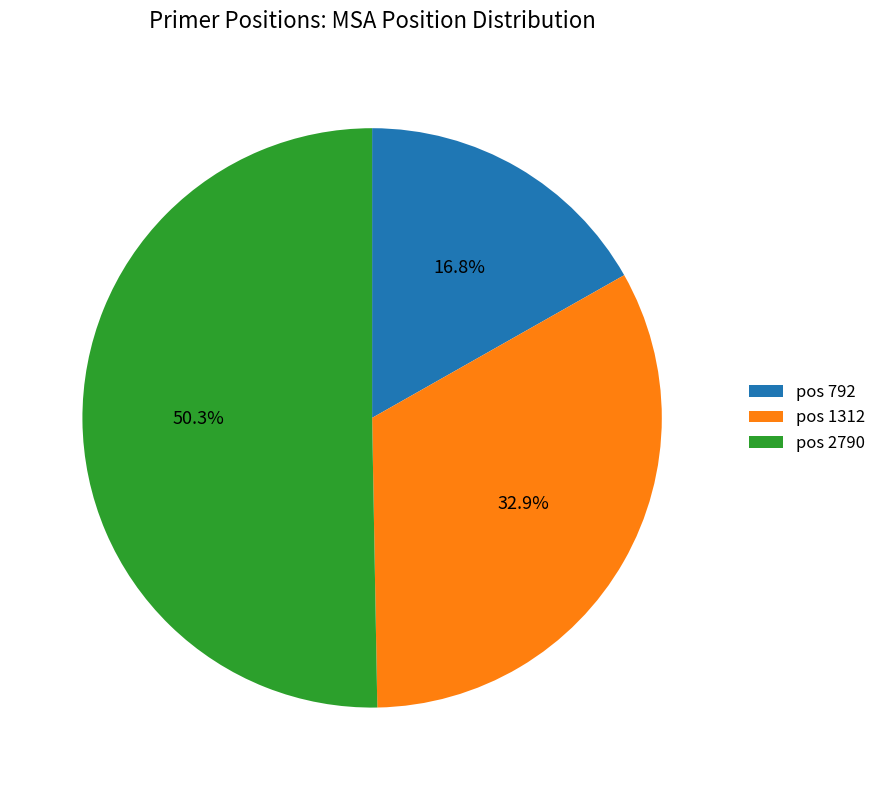

Which has a higher value, pos 1312 or pos 792?

pos 1312